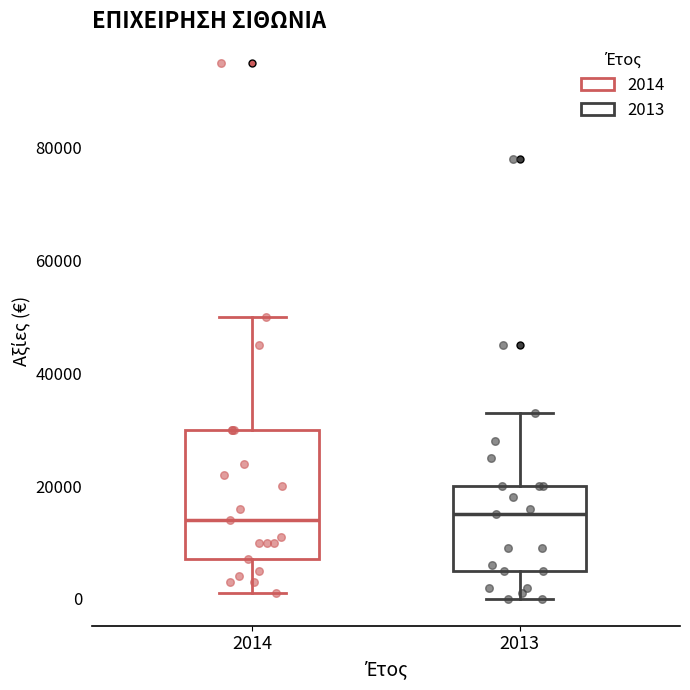

Reading left to right, transcribe this box plot: for each box, give where its median line is, the range the box spans, and where its two whiskers end, as read against the y-axis. The values are not printed on the chart, so give them approximately, as read against the axis.

2014: median 14000, box 8000 to 30000, whiskers 2000 to 50000
2013: median 16000, box 6000 to 20000, whiskers 0 to 34000